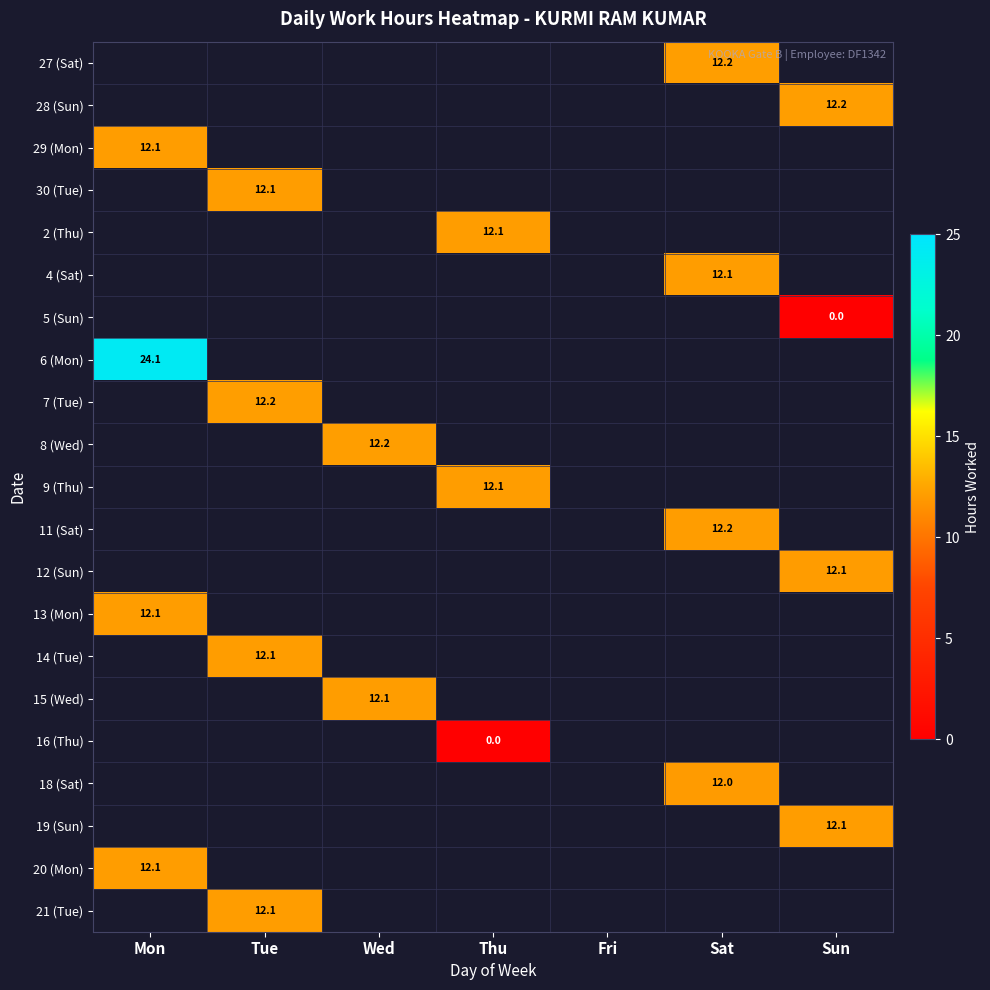

Which label corresponds to the smallest value in the chart?

Sun